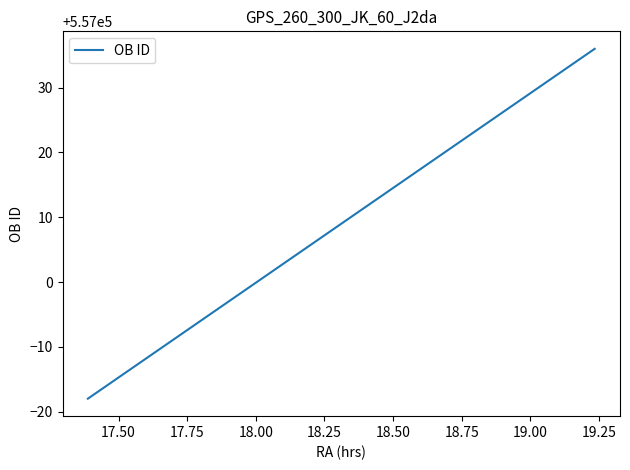

What is the difference between the maximum and minimum values?

54